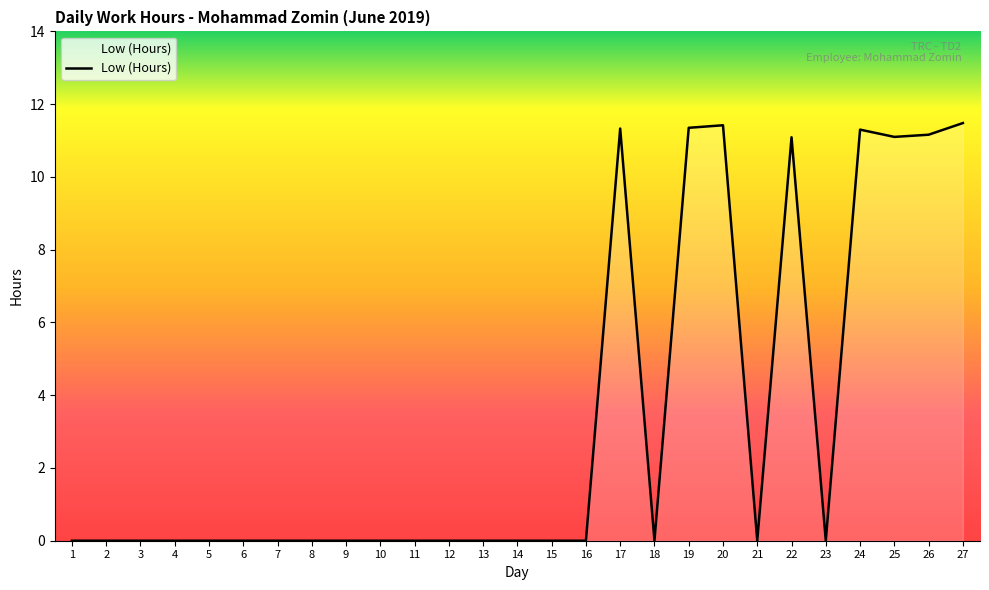

What is the sum of all values?

90.2